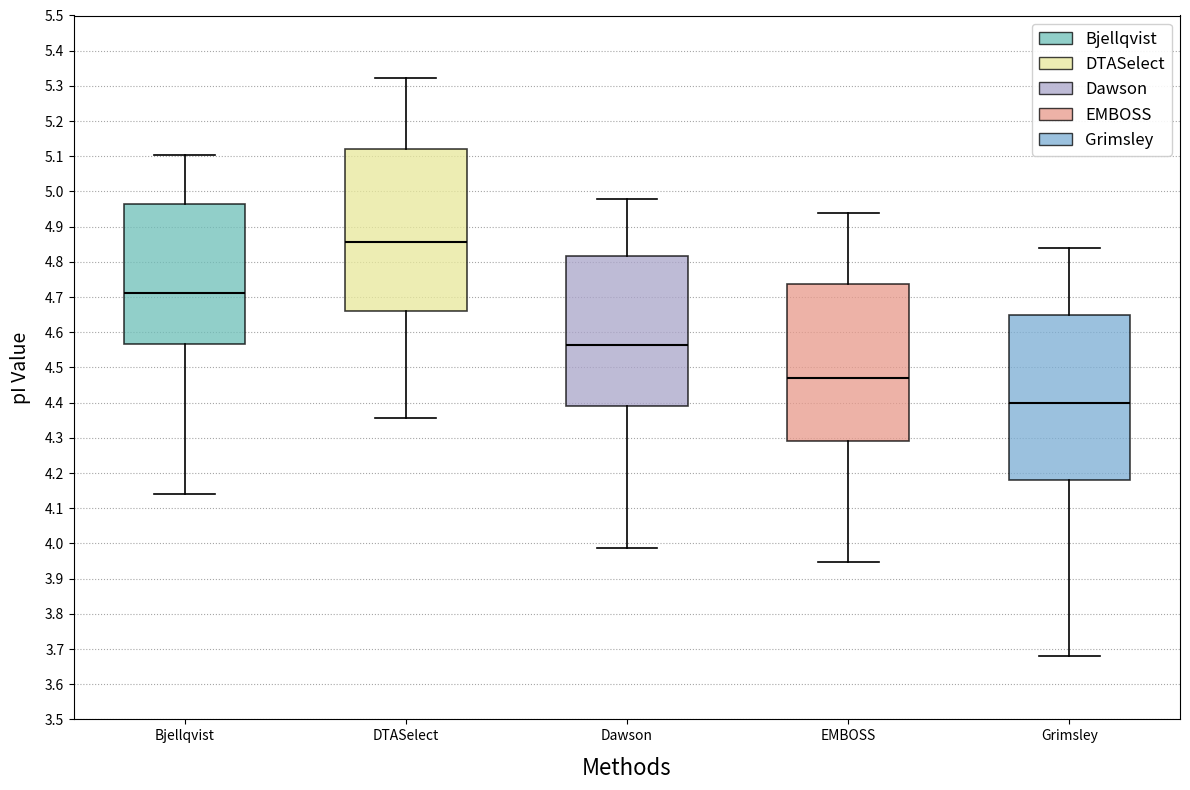

Where does the median line of the box for Bjellqvist sit on the y-axis? The values are not printed on the chart, so give them approximately, as read against the axis.

4.71